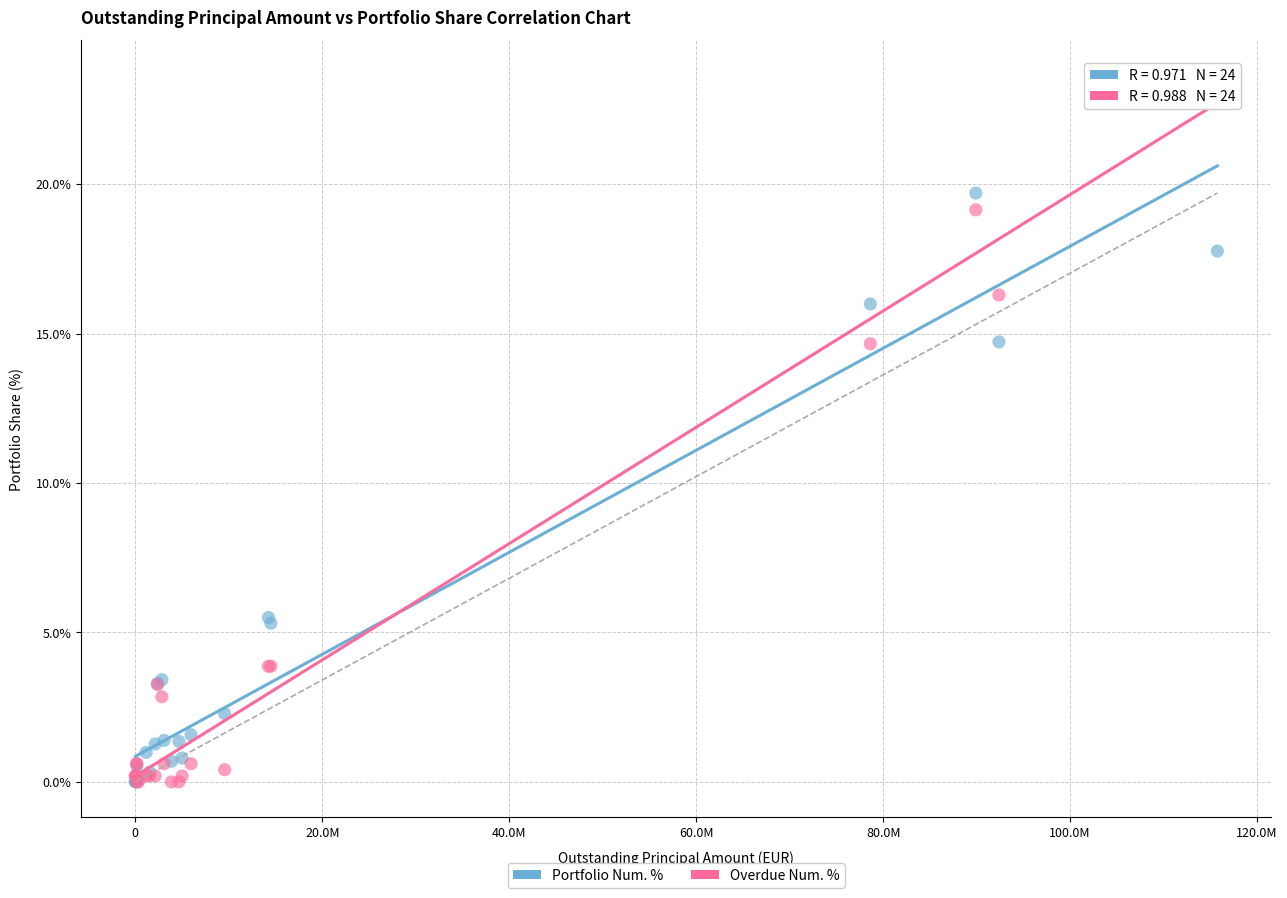

Which series has the widest spread of Y values?

Overdue Num. %